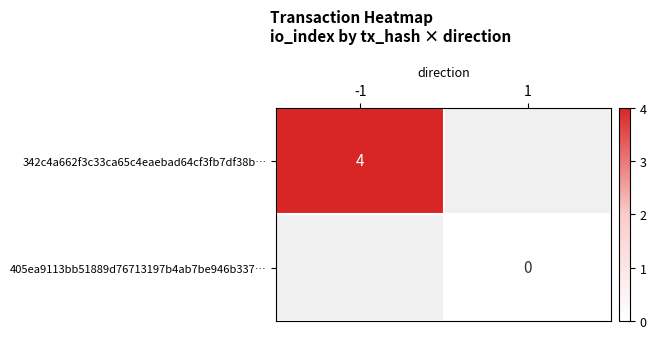

How many distinct data groups are displayed?

2